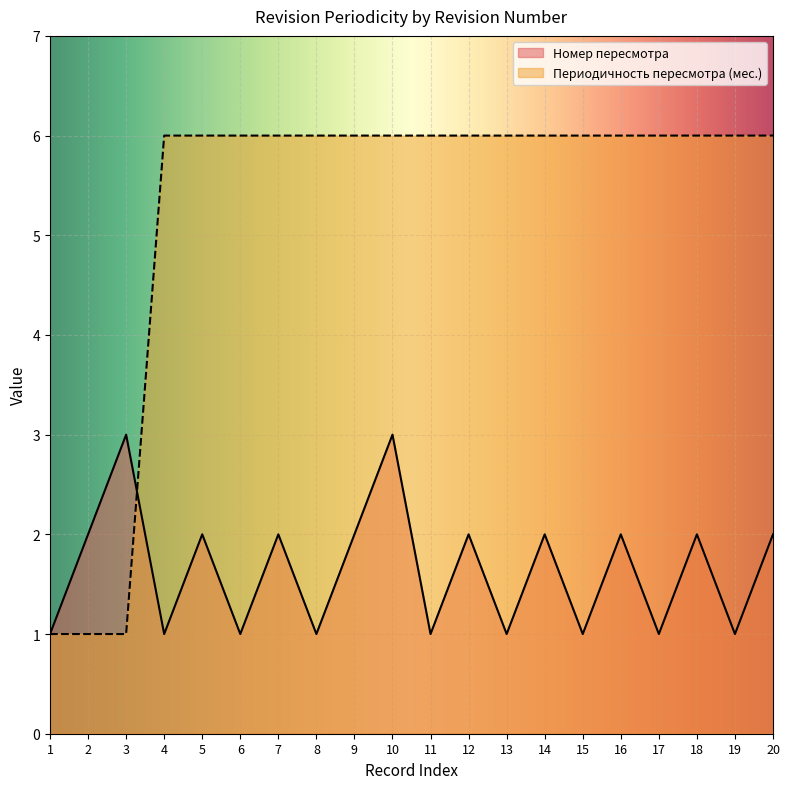

Reading left to right, extract all data points from this chart.

Номер пересмотра: 1	2	3	1	2	1	2	1	2	3	1	2	1	2	1	2	1	2	1	2
Периодичность пересмотра (мес.): 1	1	1	6	6	6	6	6	6	6	6	6	6	6	6	6	6	6	6	6